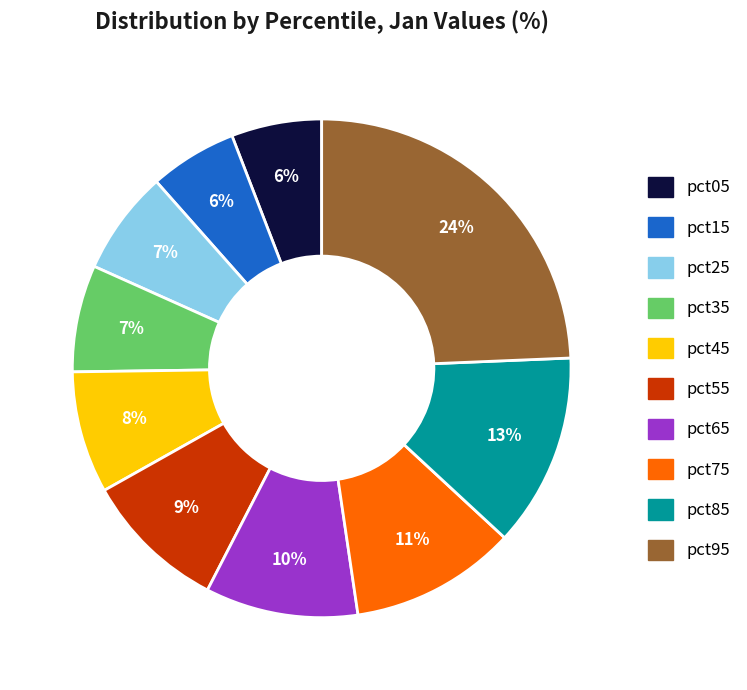

To the nearest percent, what is the difference between the pct15 and pct75 slice percentages?

5%